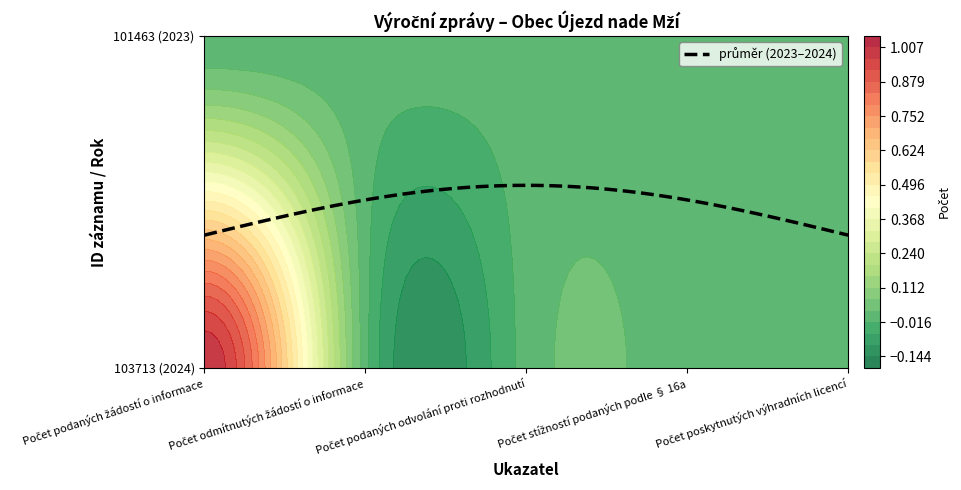

What is the greatest value displayed?

1